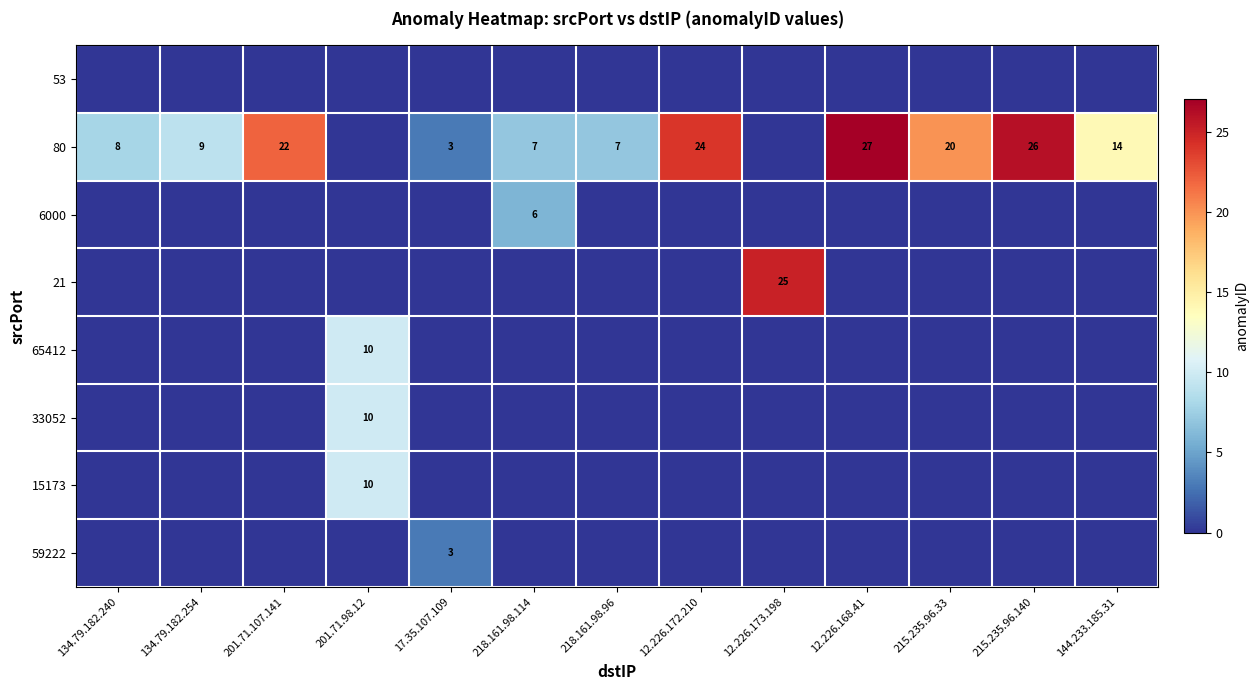

What is the total value across all series at 201.71.107.141?

22